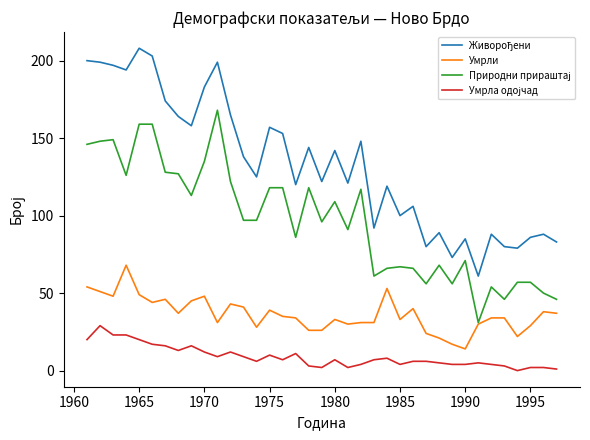

What is the minimum value for Умрли?

14